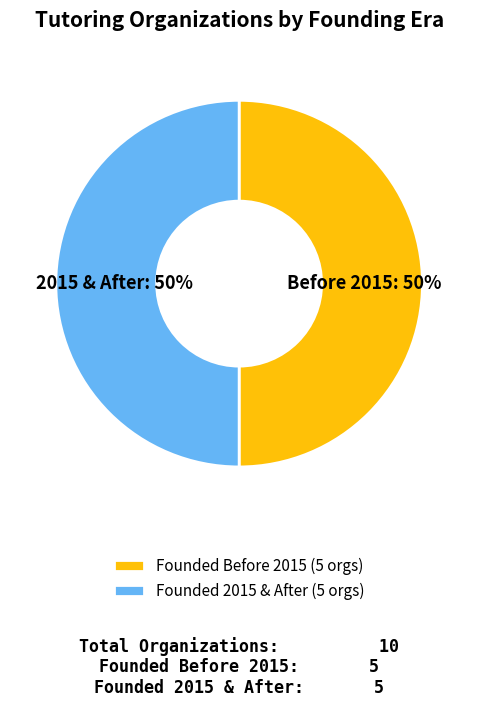

Count the number of slices in the pie.

2